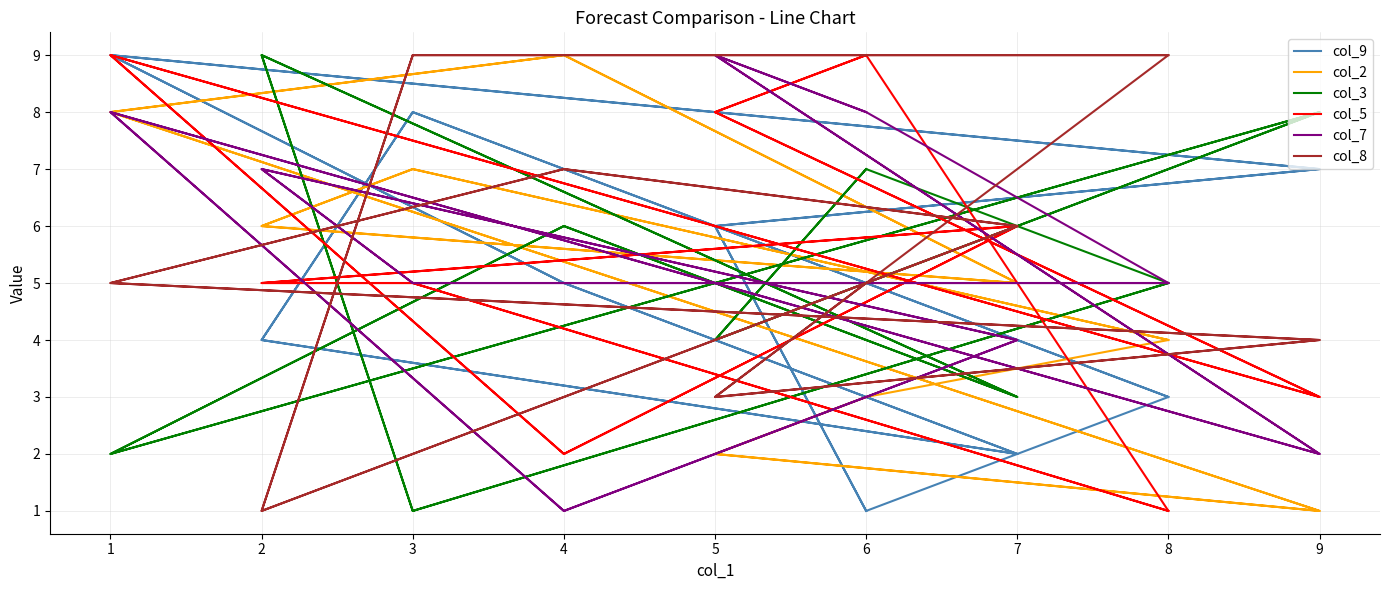

At which category is the sum across all series the highest?

1